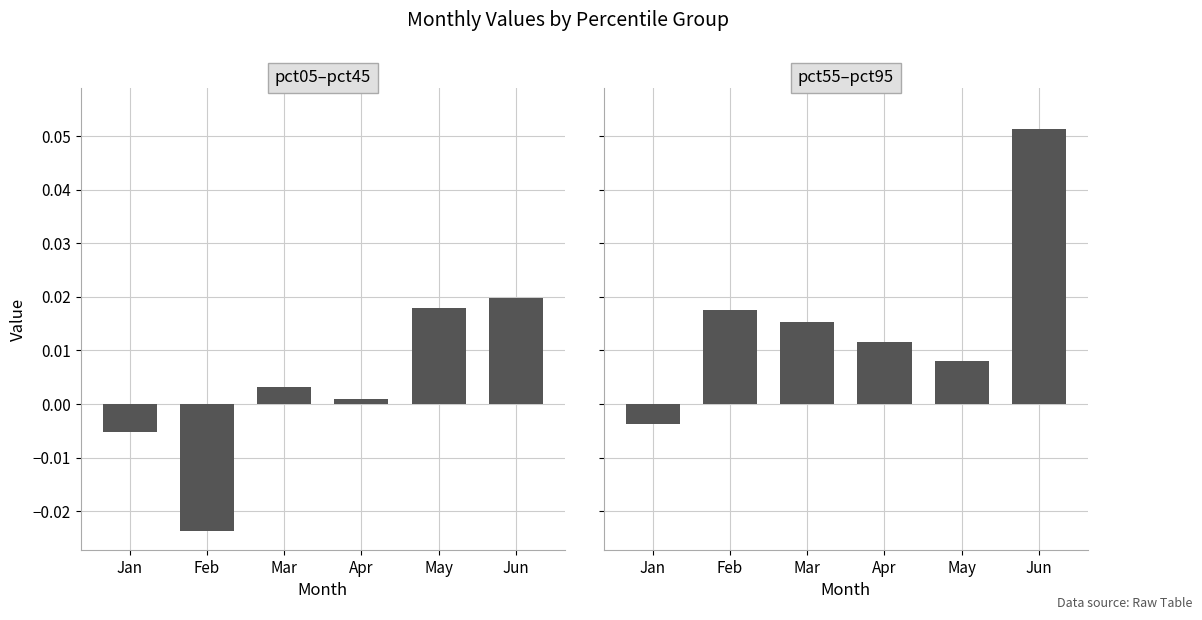

The pct55–pct95 series shows 0.0 at May. True or false?

False